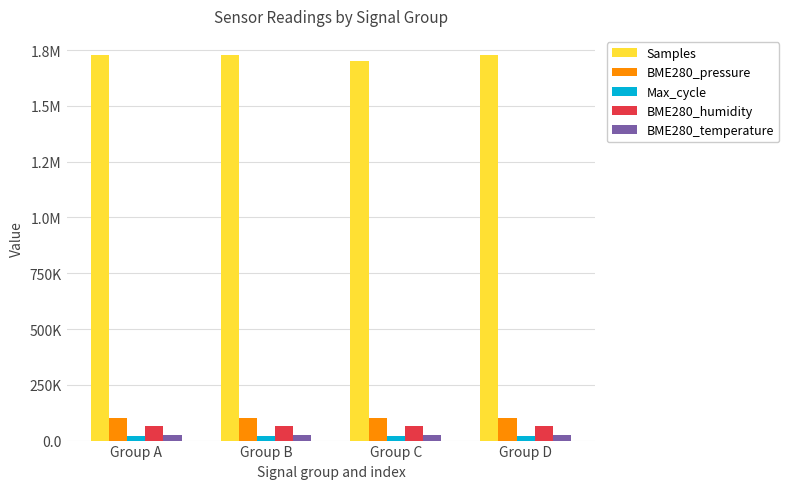

At how many categories does at least one series exceed 25785?

4